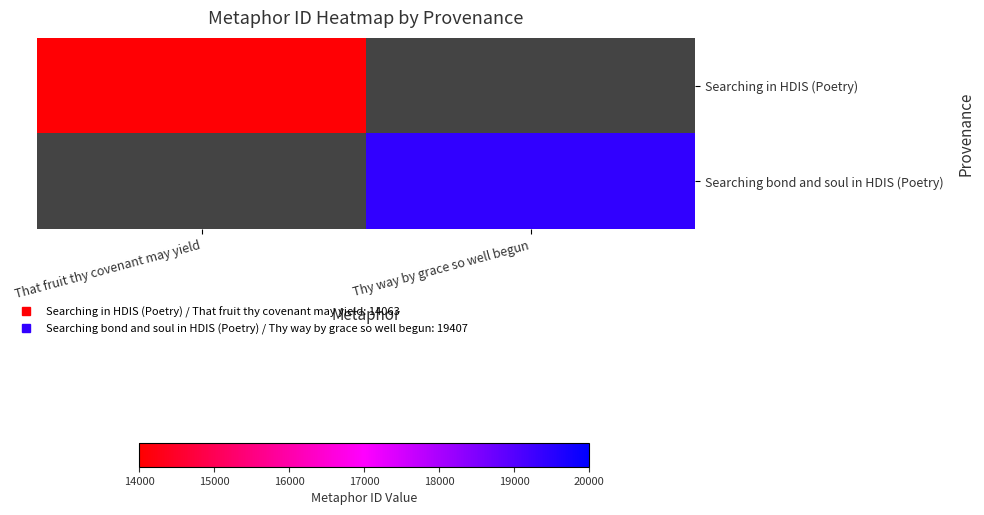

Count the number of data series in this chart.

2